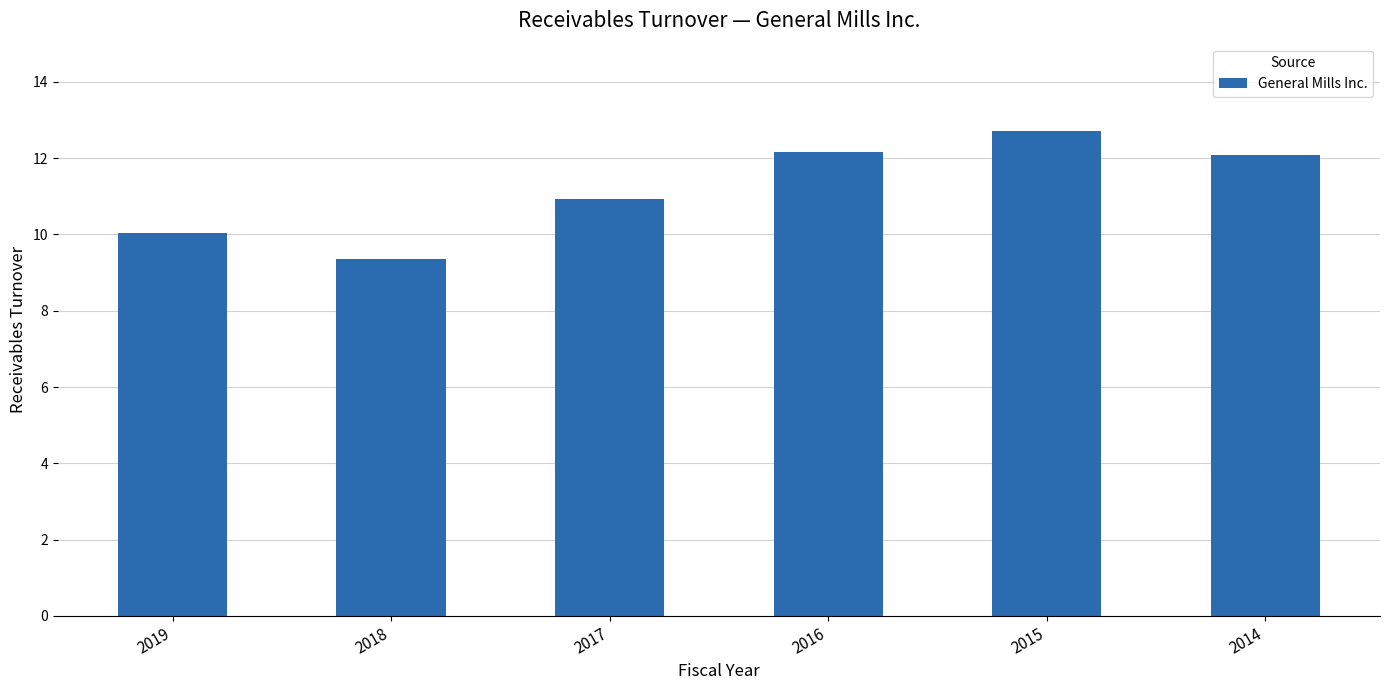

Between 2014 and 2017, which is larger?

2014